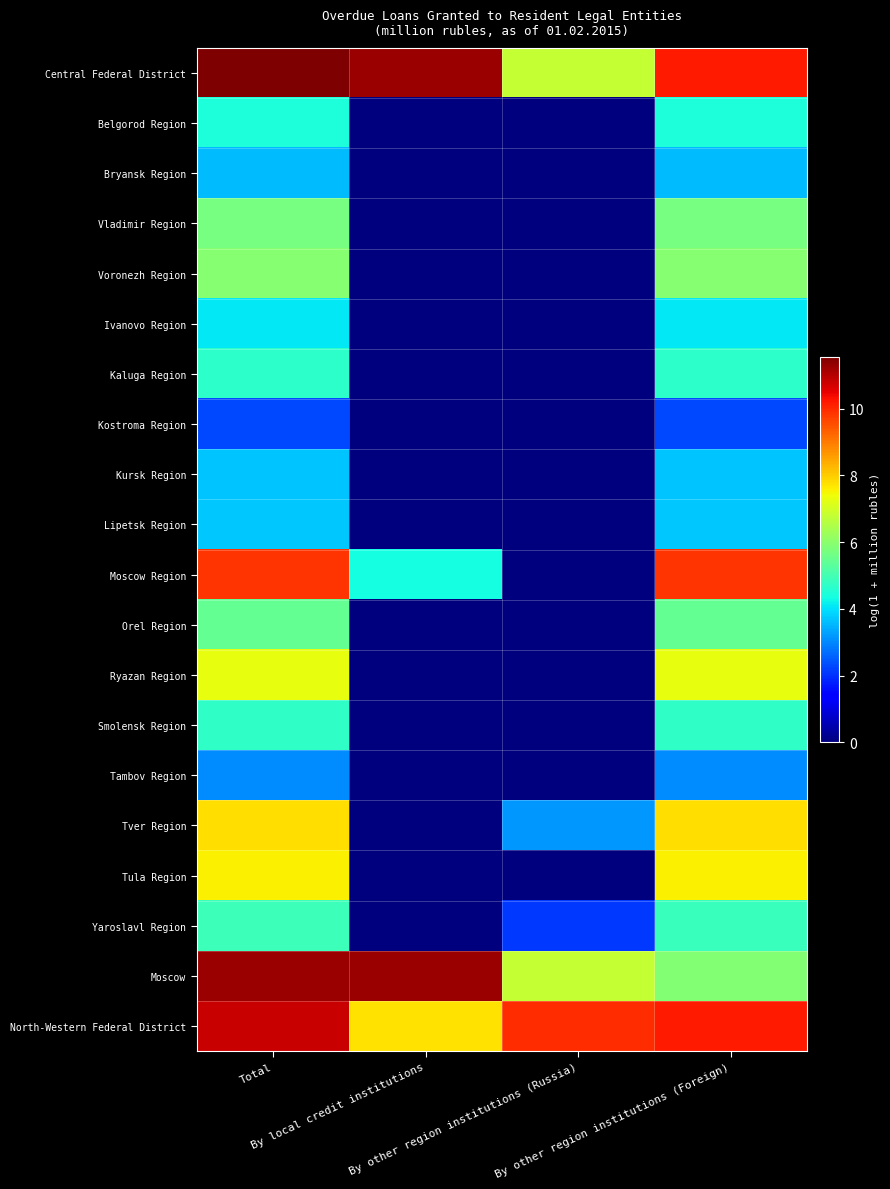

Which series has the widest spread of values?

Moscow Region